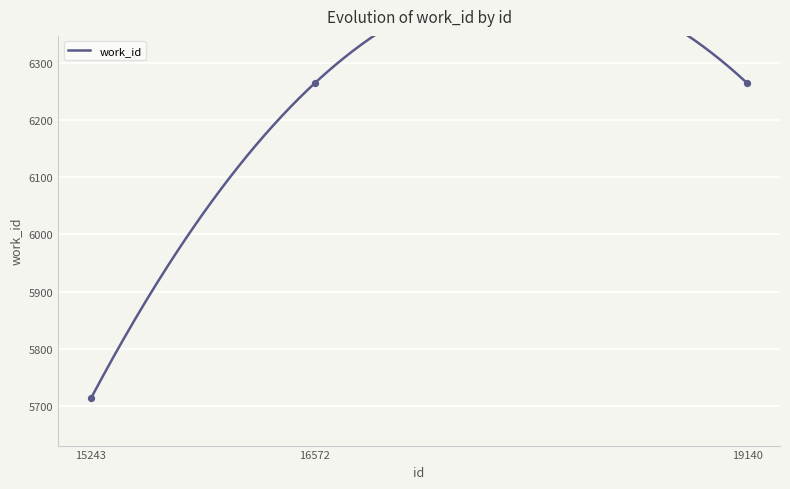

What is the ratio of the value at 16572 to the value at 15243?

1.1